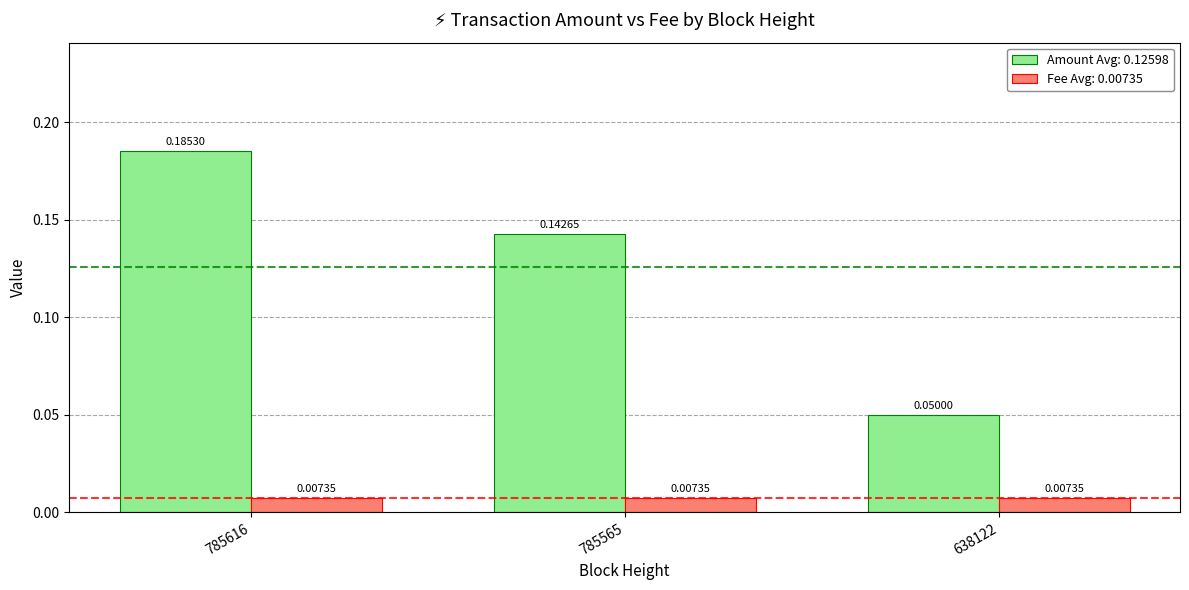

Is the value of Fee Avg: 0.00735 at 785565 greater than the value of Amount Avg: 0.12598 at 638122?

No